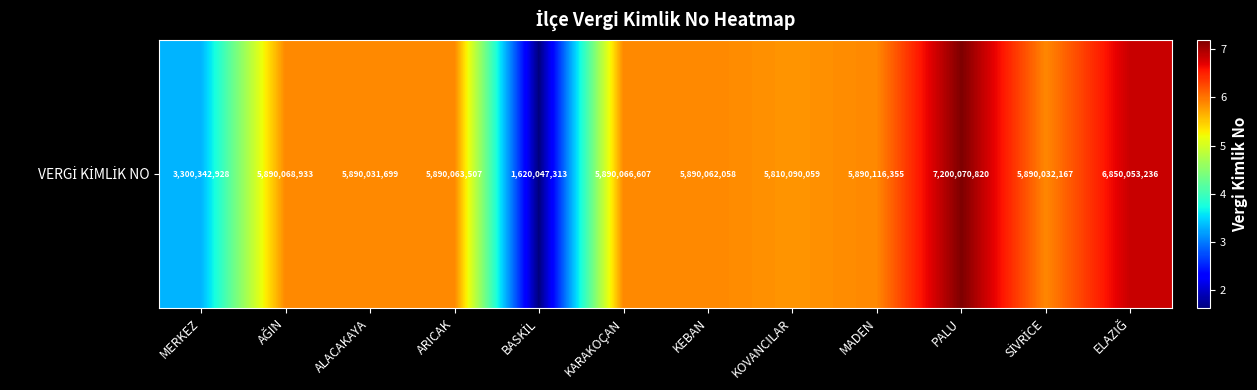

Where does the data first go above 5890063507?

AĞIN